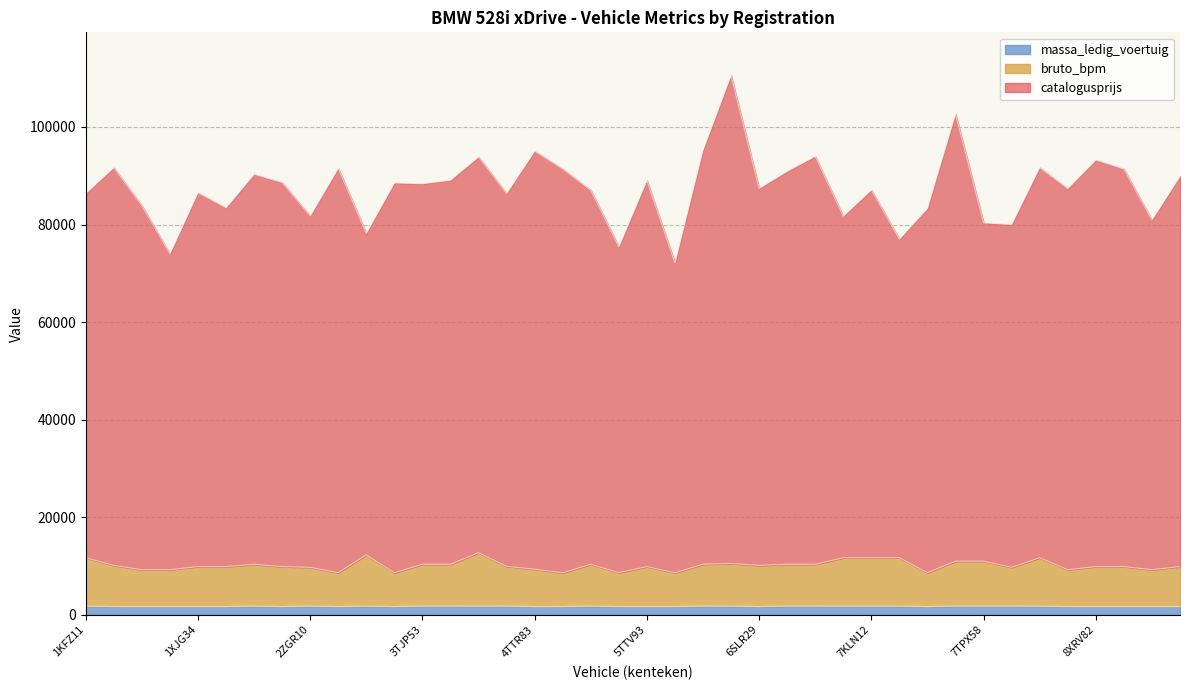

Which series has the widest spread of values?

catalogusprijs